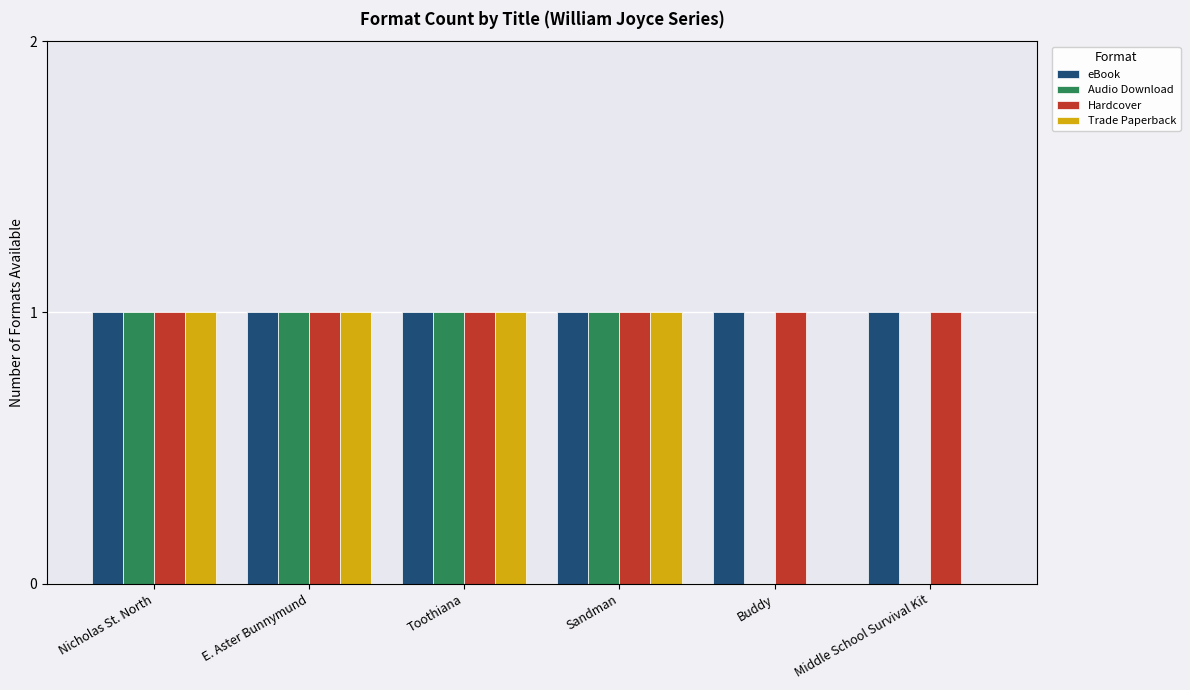

What is the total value across all series at Middle School Survival Kit?

2